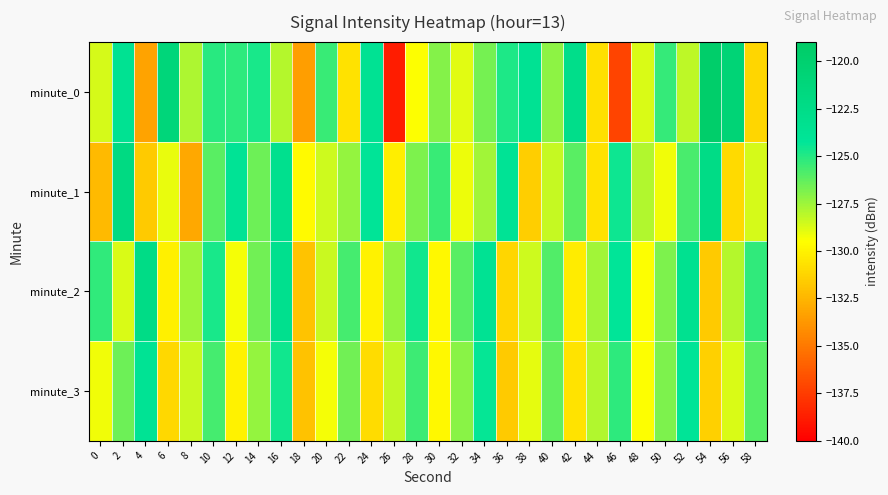

How many distinct data groups are displayed?

4